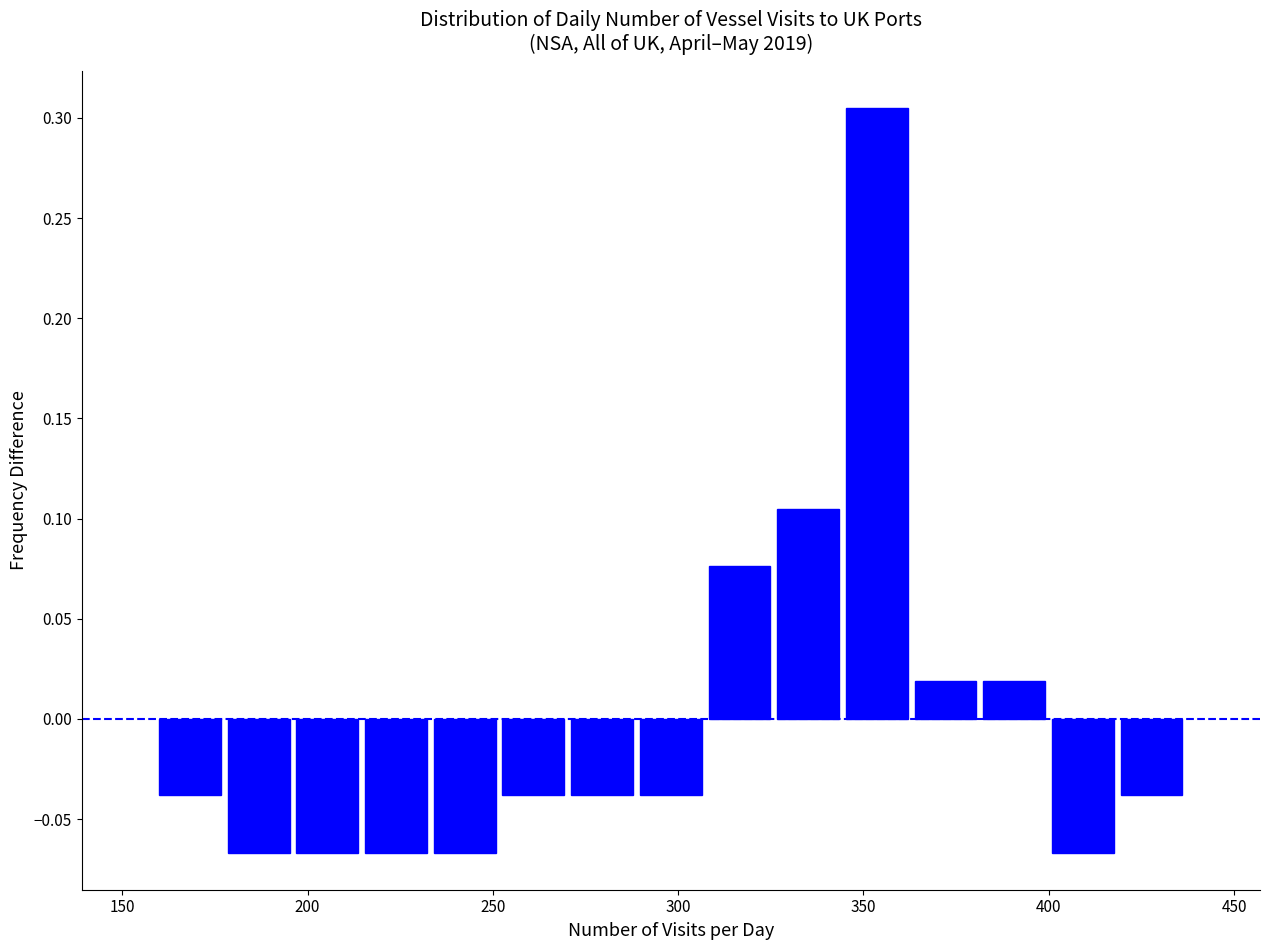

Around what value on the x-axis is the tallest bar? Give the approximate position of its centre, as read against the axis.

355